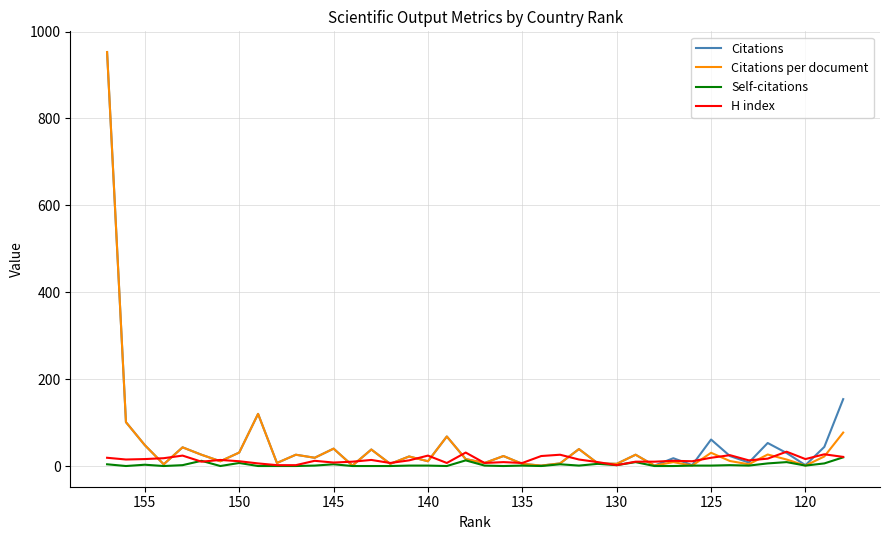

Is this an area chart (filled region under the line)?

No